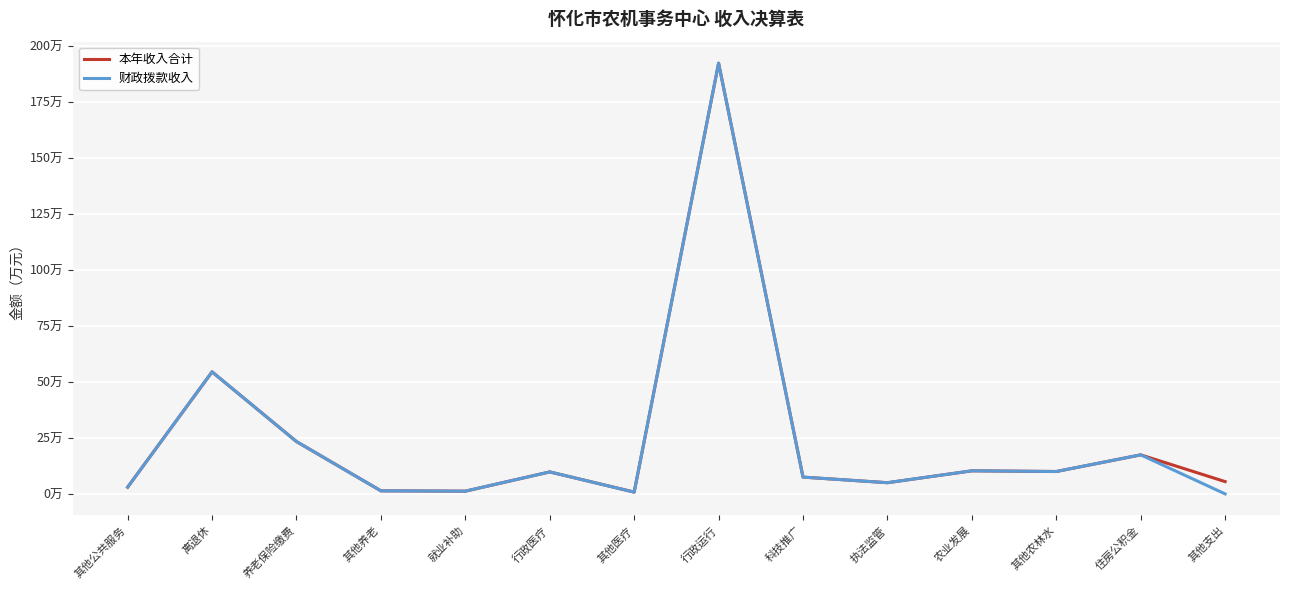

The value of 本年收入合计 at 就业补助 is 1.2. True or false?

True